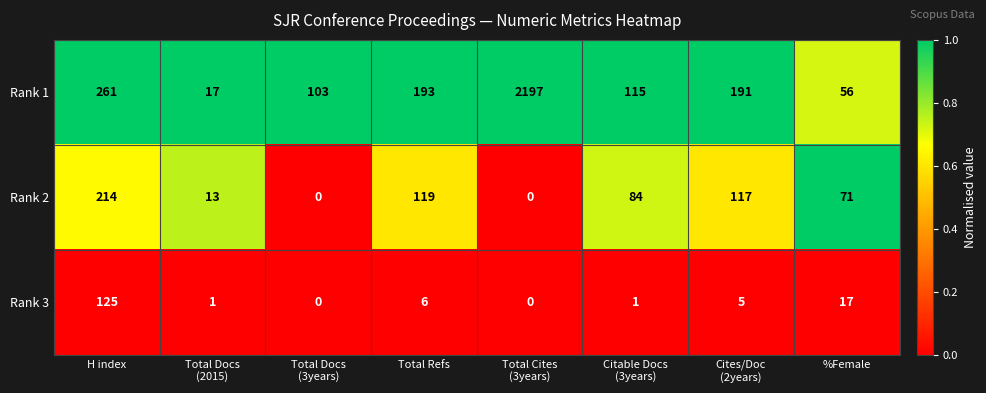

At which label does Rank 3 first exceed 5?

H index